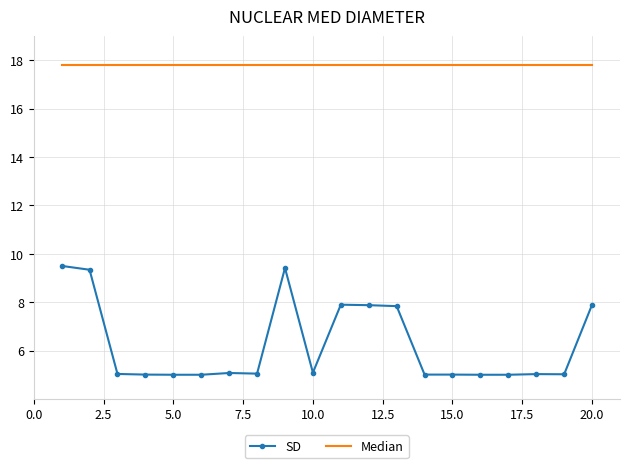

Which series has the widest spread of values?

SD